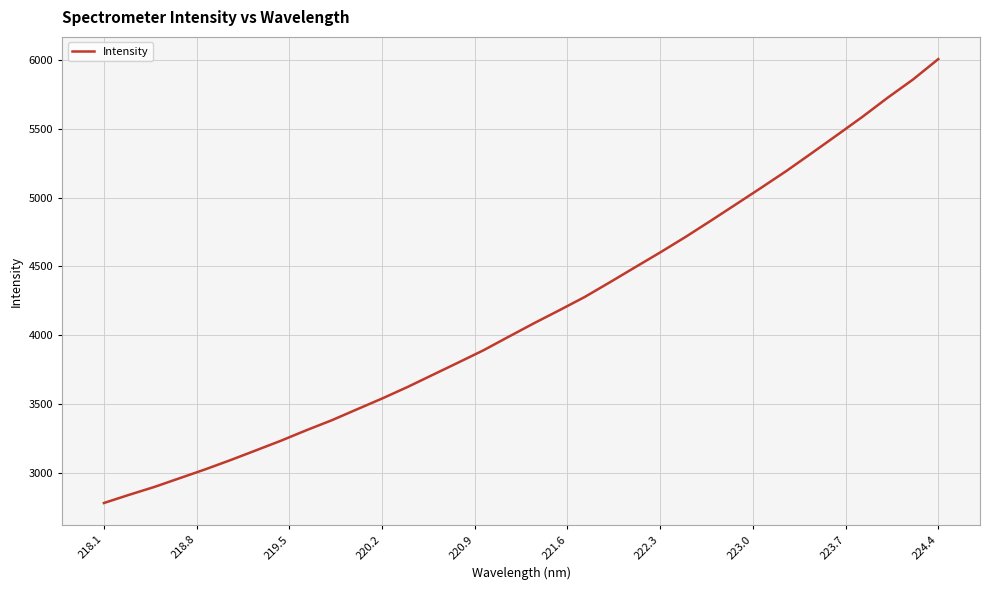

What is the smallest value displayed?

2778.6